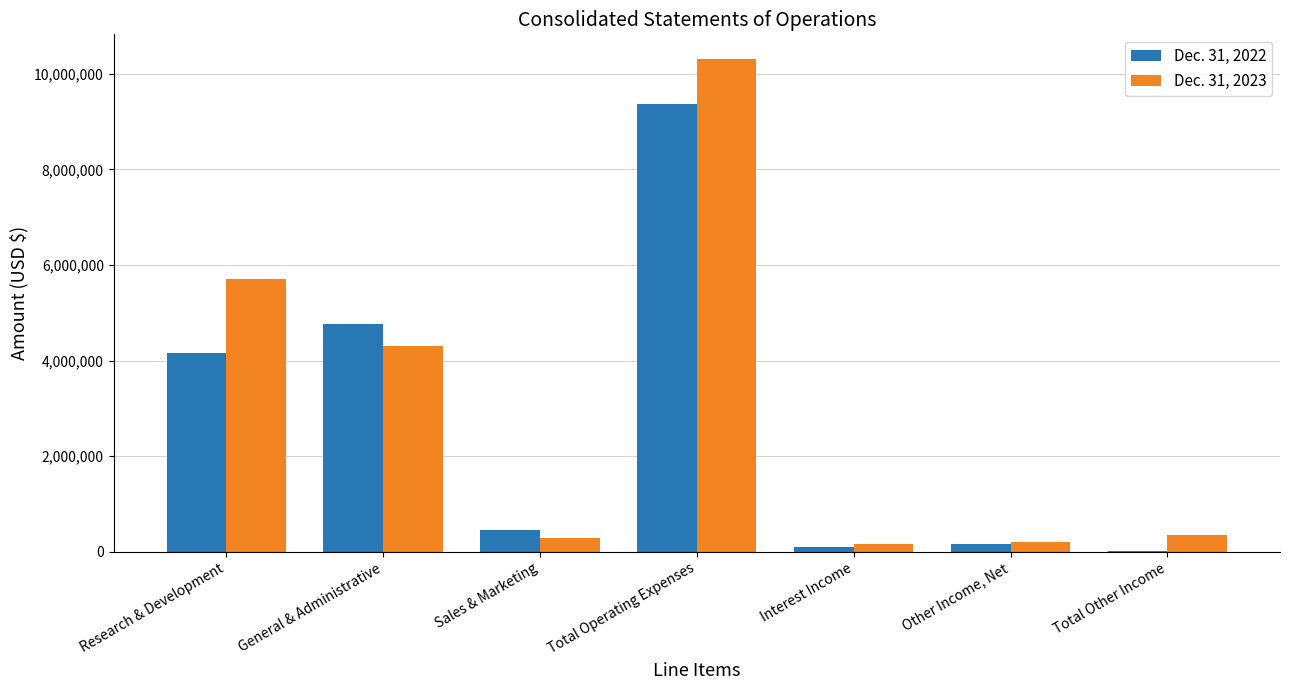

Is the value of Dec. 31, 2023 at Interest Income greater than the value of Dec. 31, 2022 at Research & Development?

No